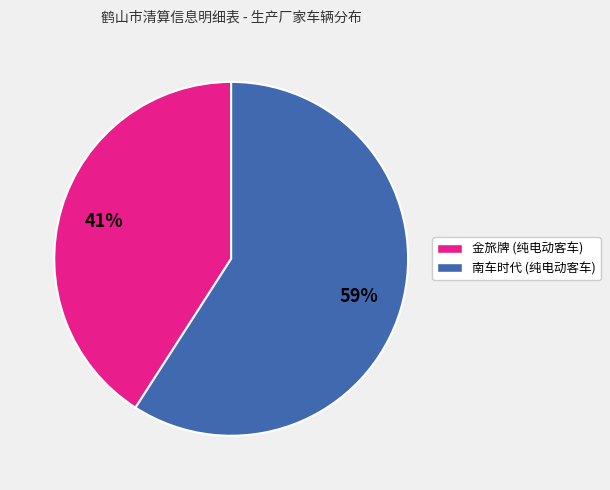

The 金旅牌 (纯电动客车) slice represents 41% of the pie. True or false?

True